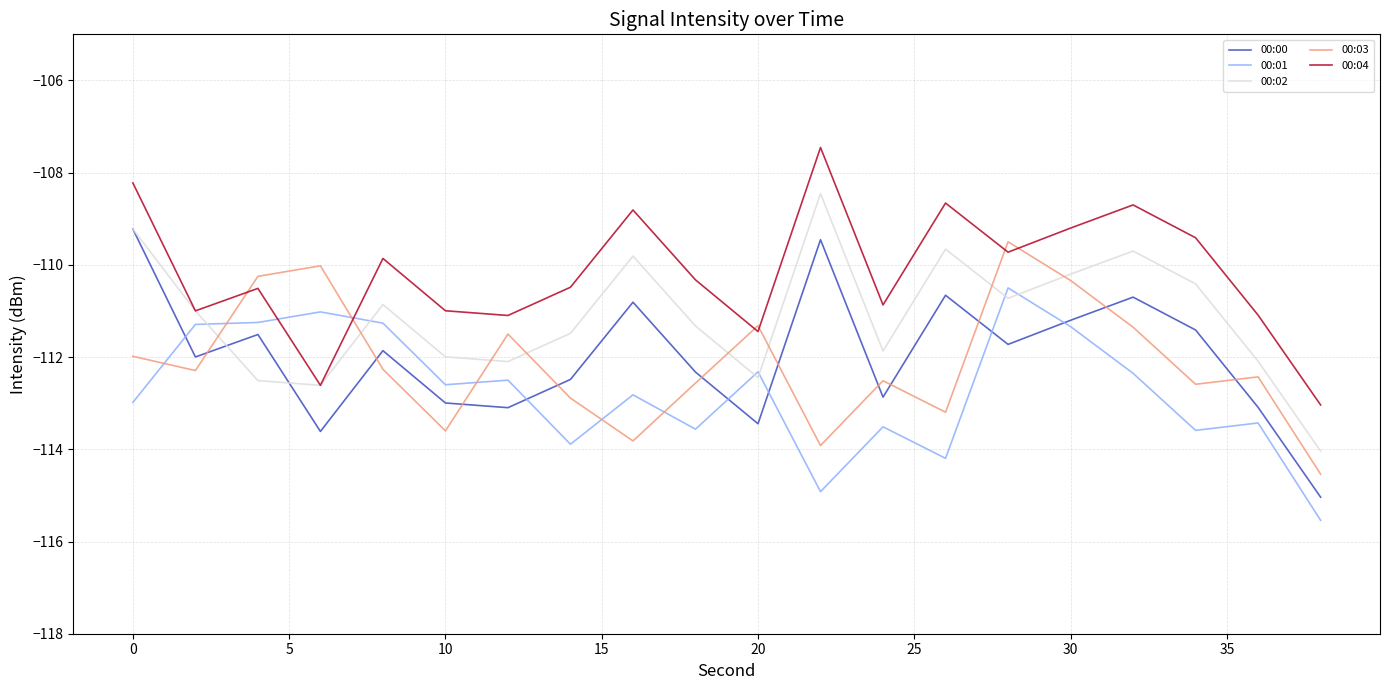

What are all the series names shown in the legend?

00:00, 00:01, 00:02, 00:03, 00:04